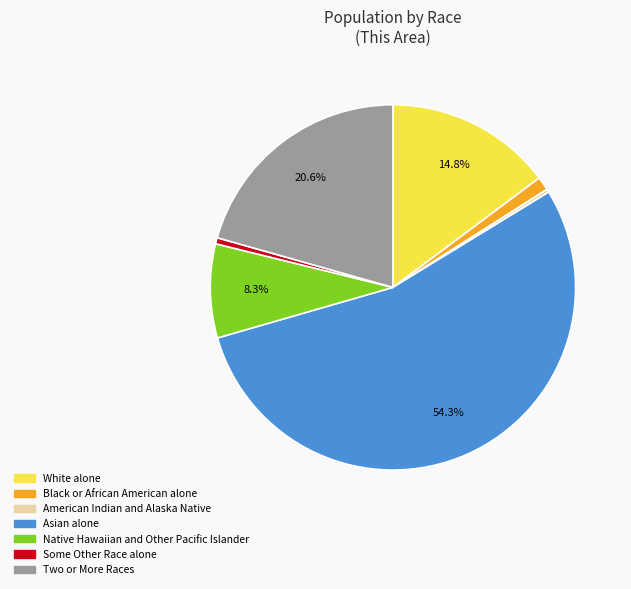

Is it true that Some Other Race alone is 6% of the pie?

False